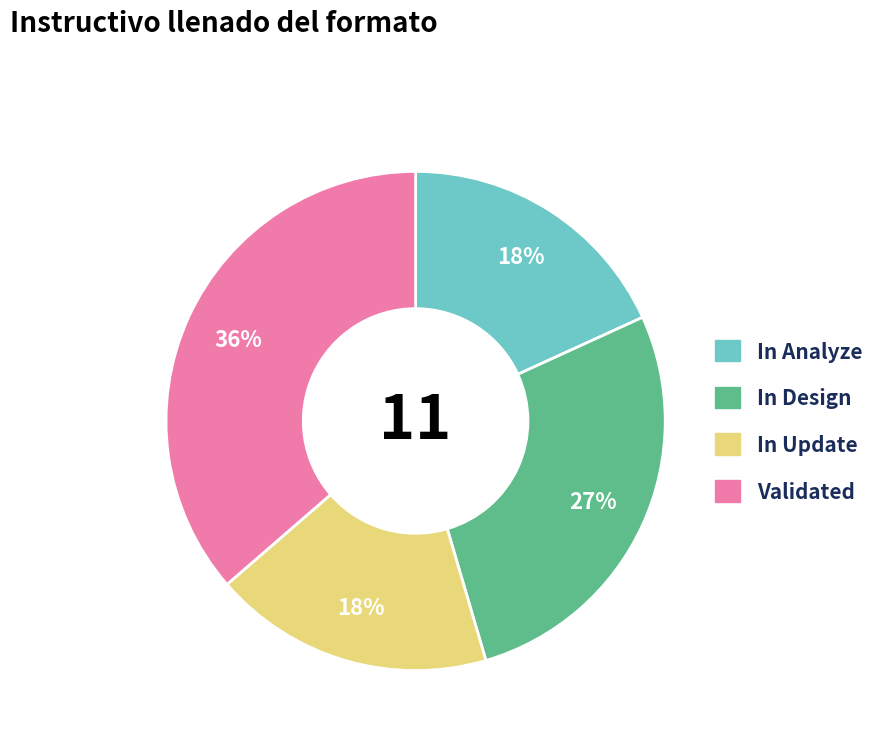

What is the largest slice in the pie chart?

Validated